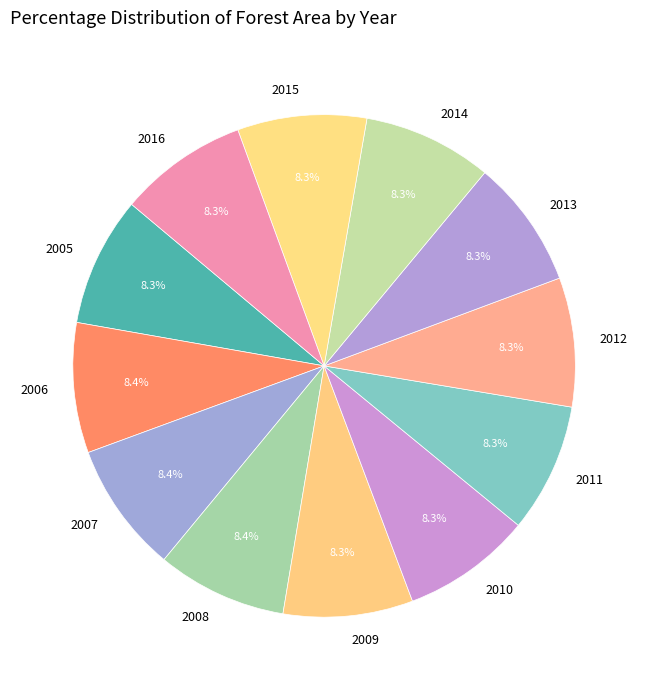

How many segments does this pie chart have?

12